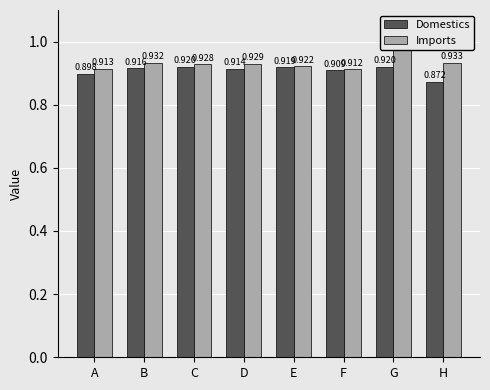

What is the difference between the Imports values at A and G?

0.1